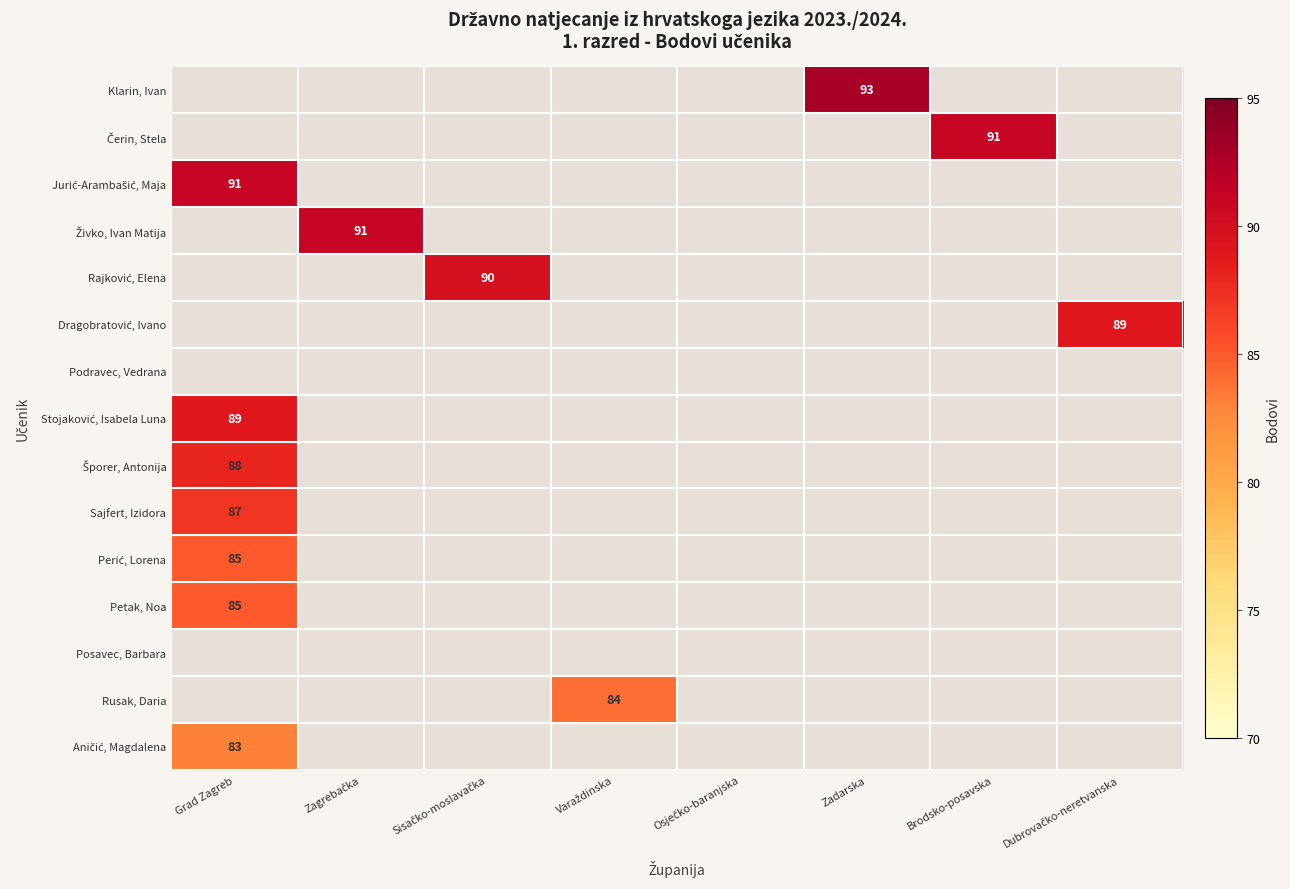

Which series has the largest range (max minus min)?

Jurić-Arambašić, Maja